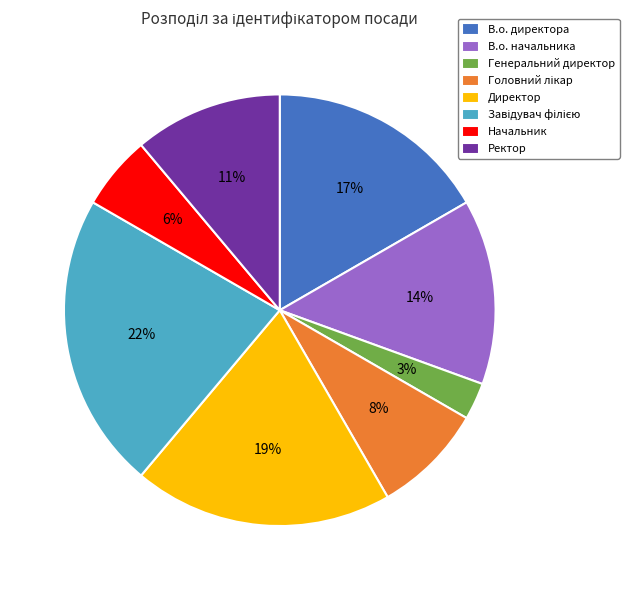

Which slice is the smallest?

Генеральний директор